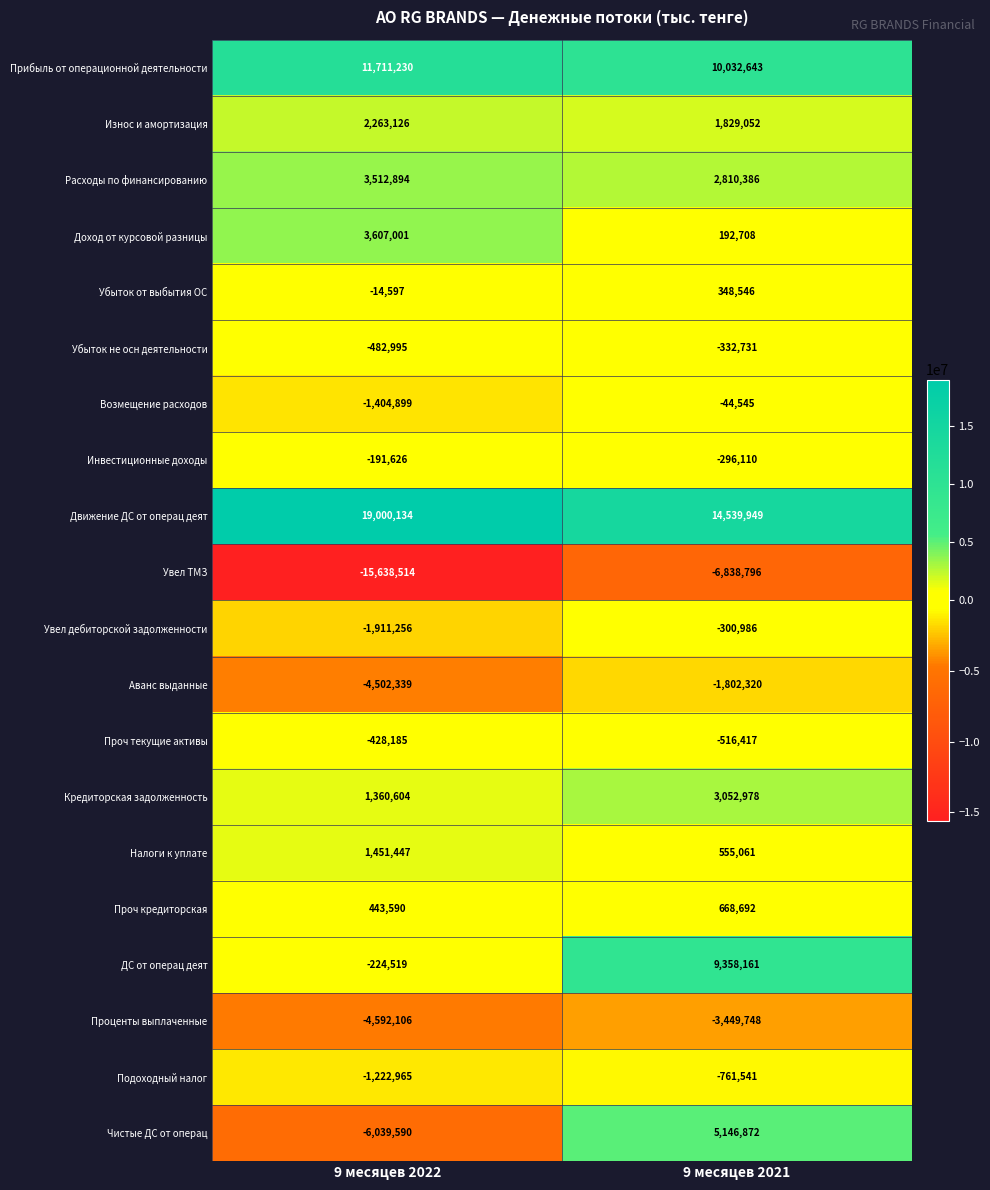

Rank the series at 9 месяцев 2022 from highest to lowest value.

Движение ДС от операц деят, Прибыль от операционной деятельности, Доход от курсовой разницы, Расходы по финансированию, Износ и амортизация, Налоги к уплате, Кредиторская задолженность, Проч кредиторская, Убыток от выбытия ОС, Инвестиционные доходы, ДС от операц деят, Проч текущие активы, Убыток не осн деятельности, Подоходный налог, Возмещение расходов, Увел дебиторской задолженности, Аванс выданные, Проценты выплаченные, Чистые ДС от операц, Увел ТМЗ